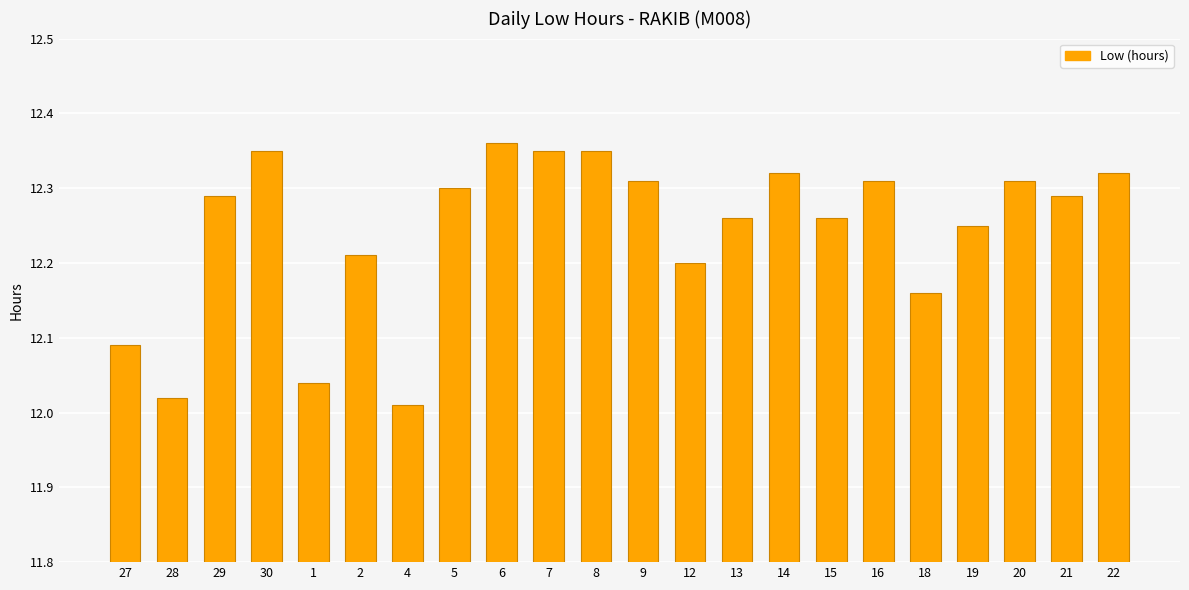

What is the sum of all values?

269.4